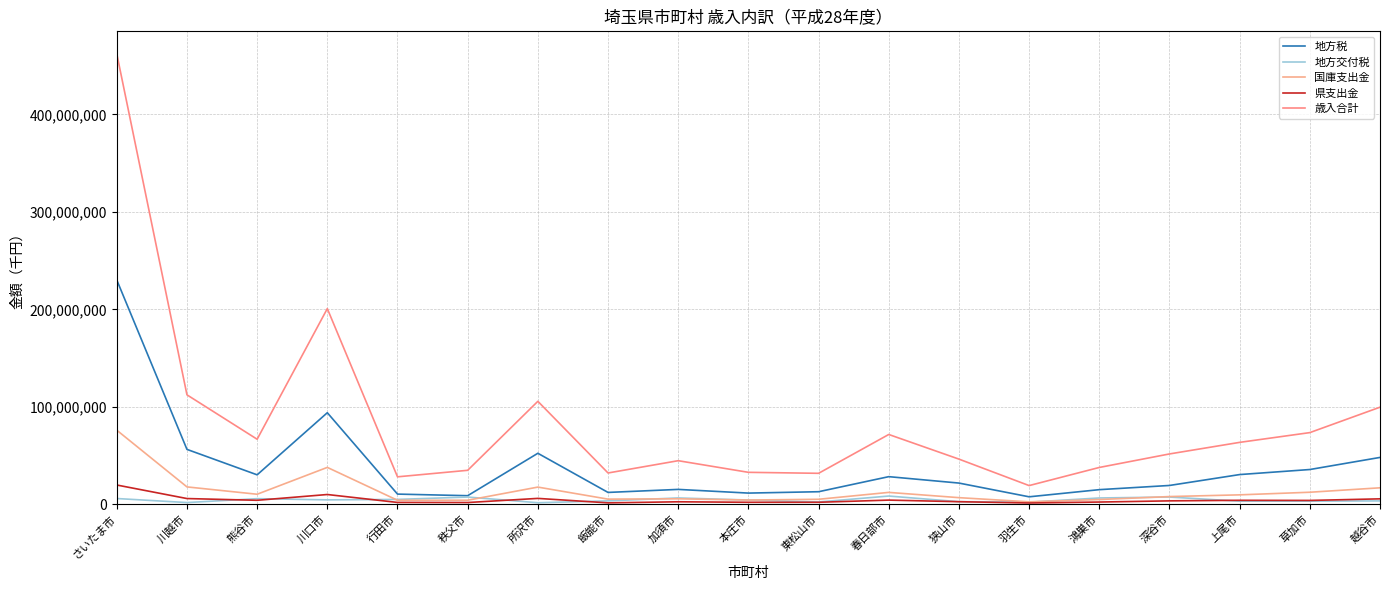

What is the maximum value for 県支出金?

19651692